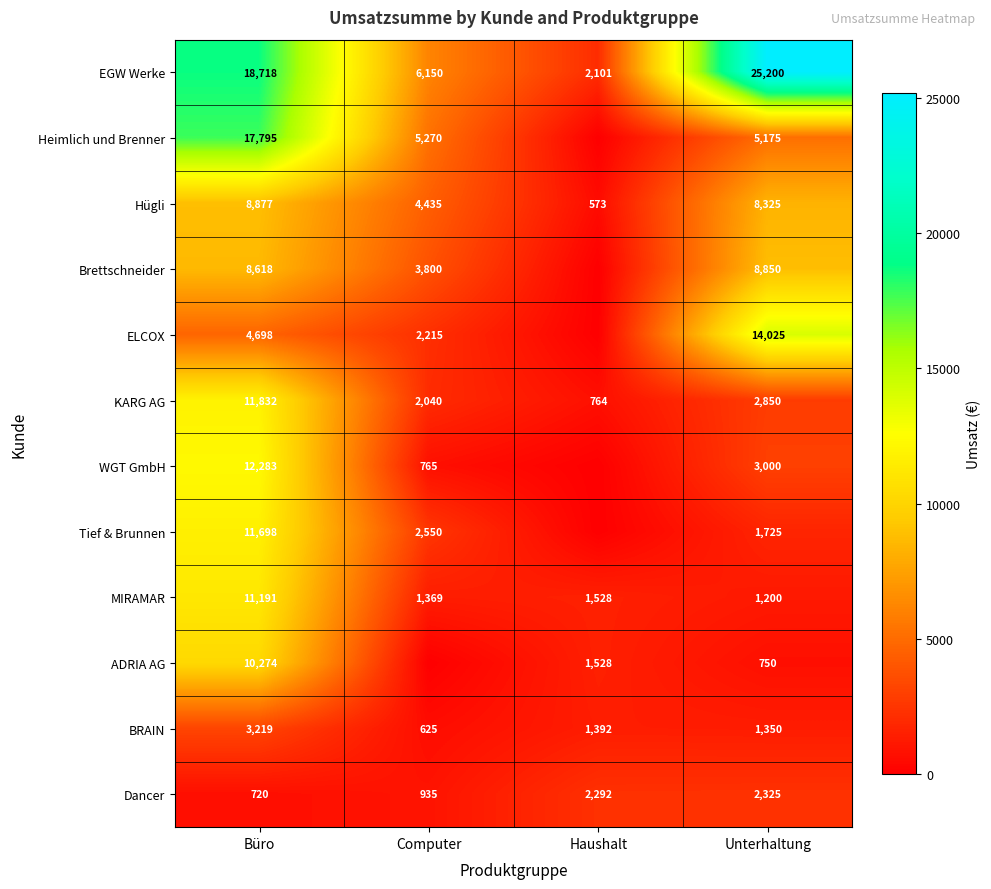

Is it true that BRAIN equals 1350 at Unterhaltung?

True